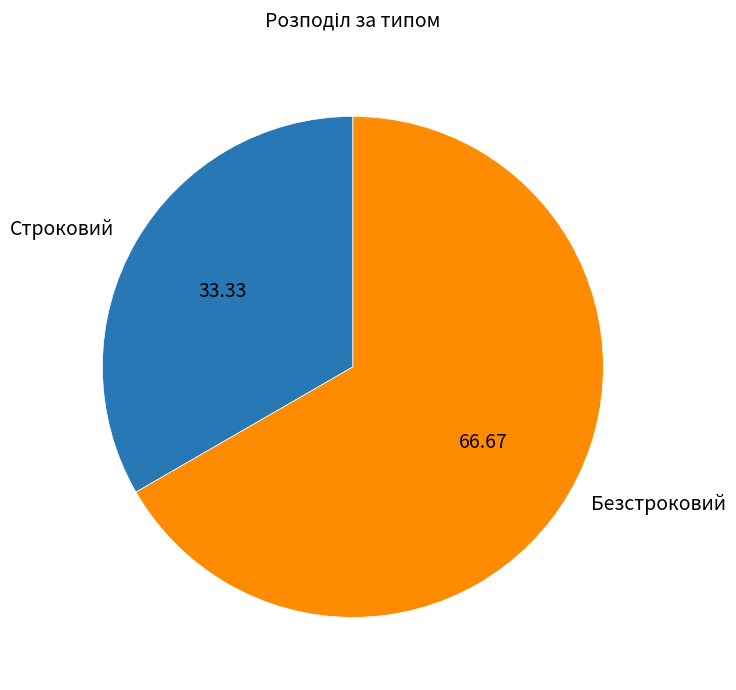

Which slice is the smallest?

Строковий